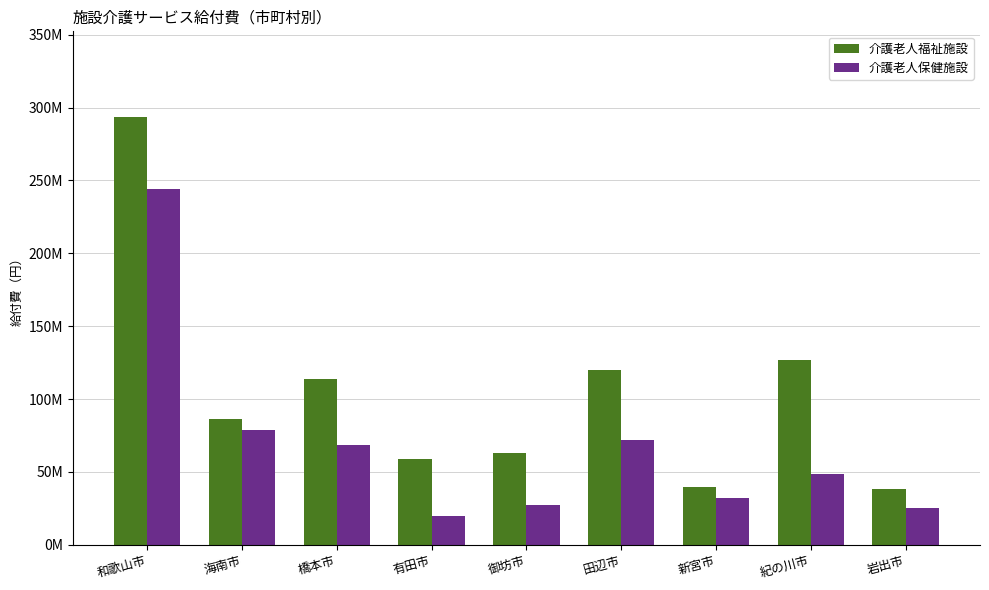

Rank the series at 新宮市 from highest to lowest value.

介護老人福祉施設, 介護老人保健施設